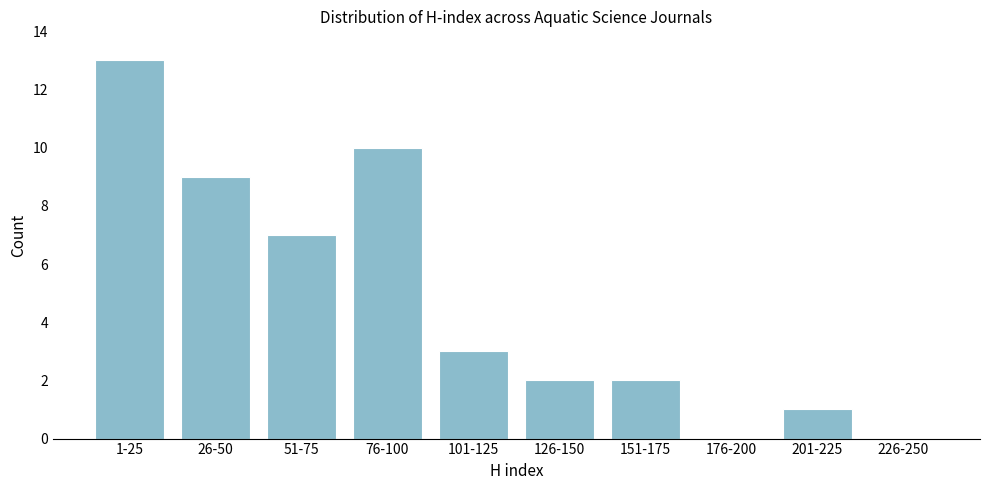

Reading left to right, transcribe all the data shown in this chart.

1-25=13	26-50=9	51-75=7	76-100=10	101-125=3	126-150=2	151-175=2	176-200=0	201-225=1	226-250=0